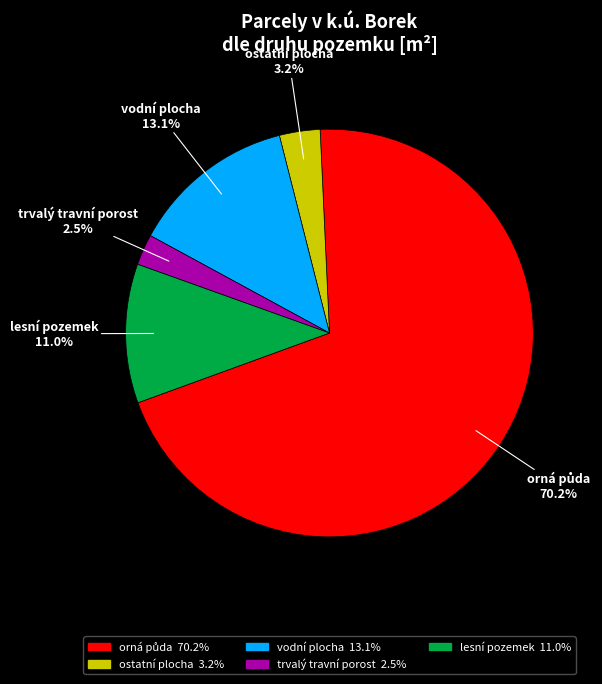

True or false: trvalý travní porost accounts for 14% of the total.

False